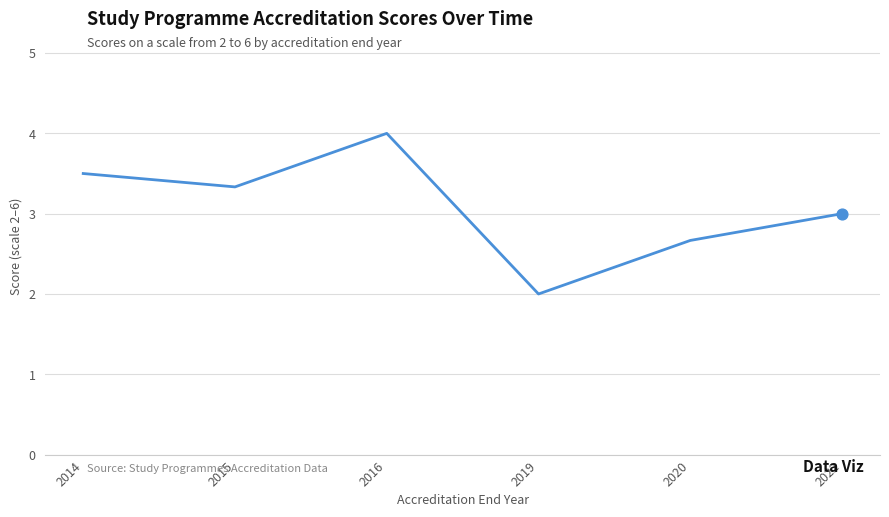

Which has a higher value, 2022 or 2014?

2014